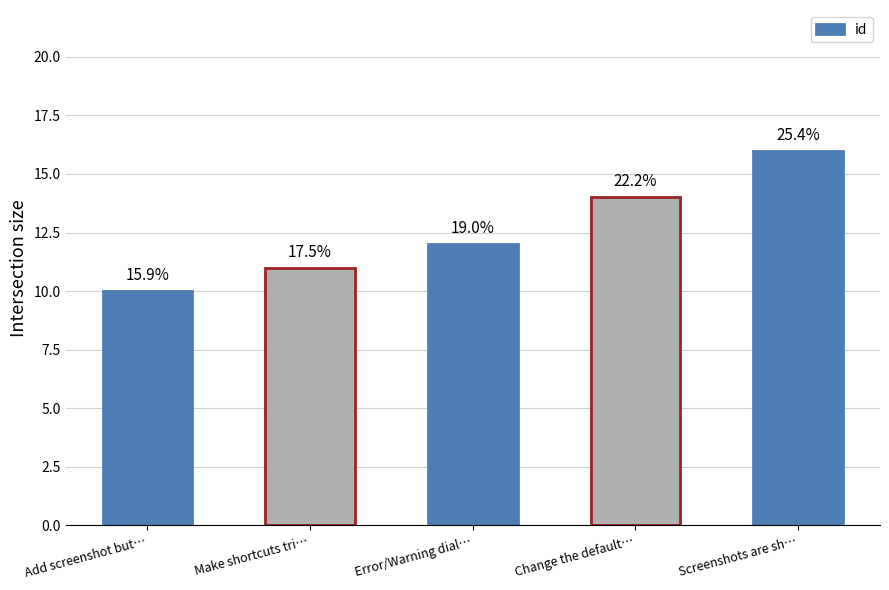

What is the average value?

13